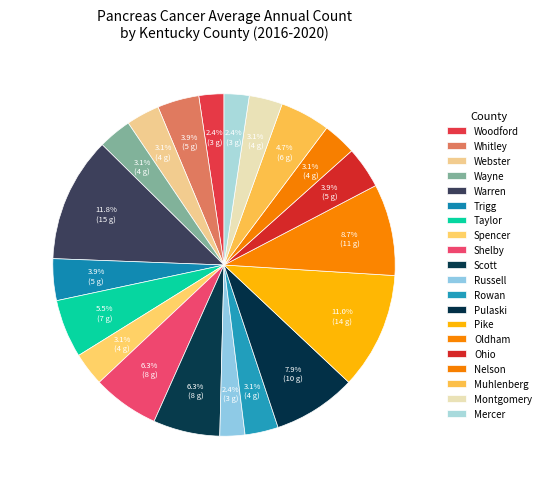

Is it true that Pulaski is 8% of the pie?

True